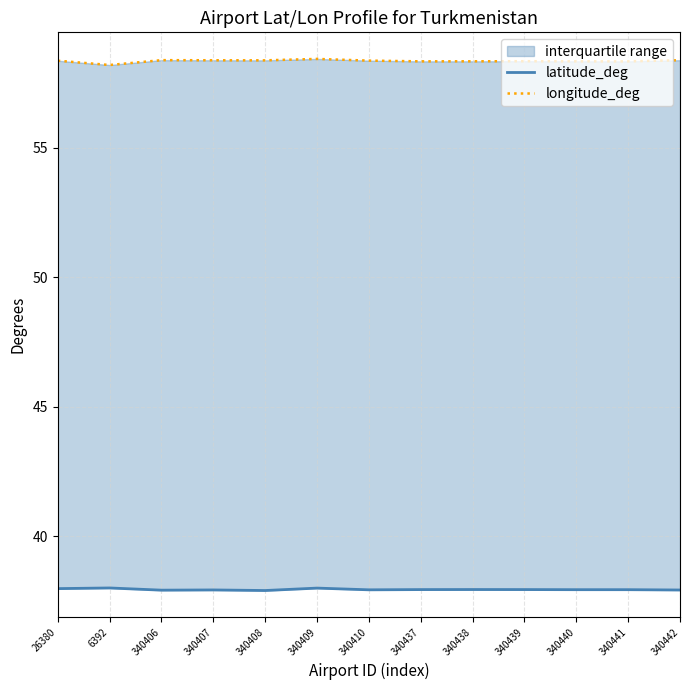

True or false: latitude_deg has a value of 20.8 at 340440.

False